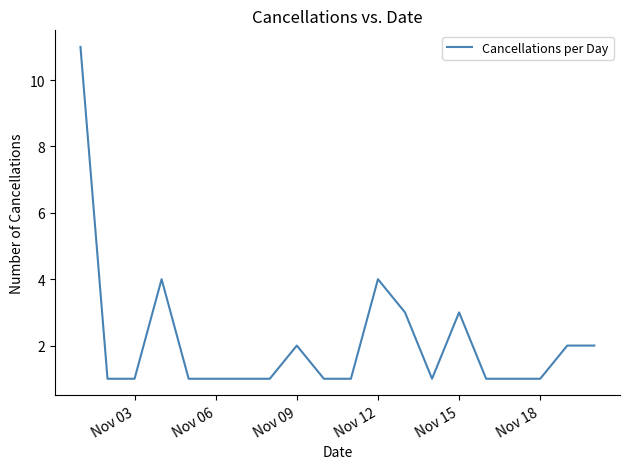

What is the difference between the maximum and minimum values?

10